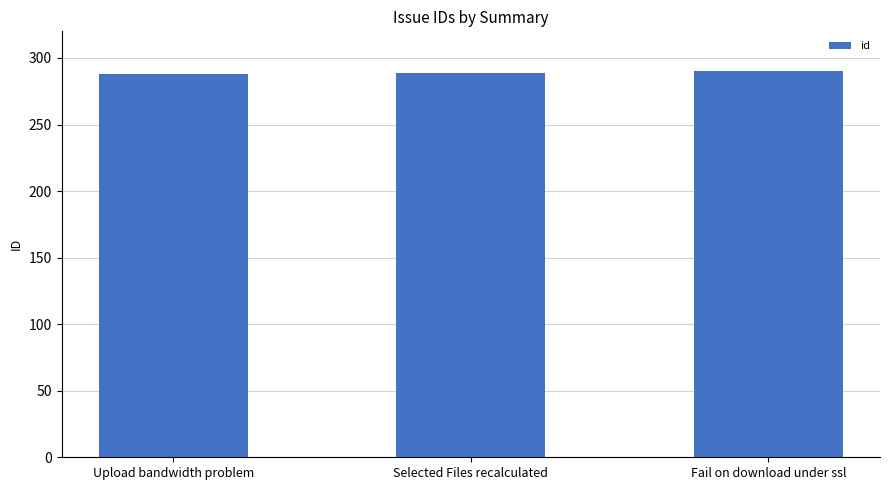

How many bars are there in total?

3